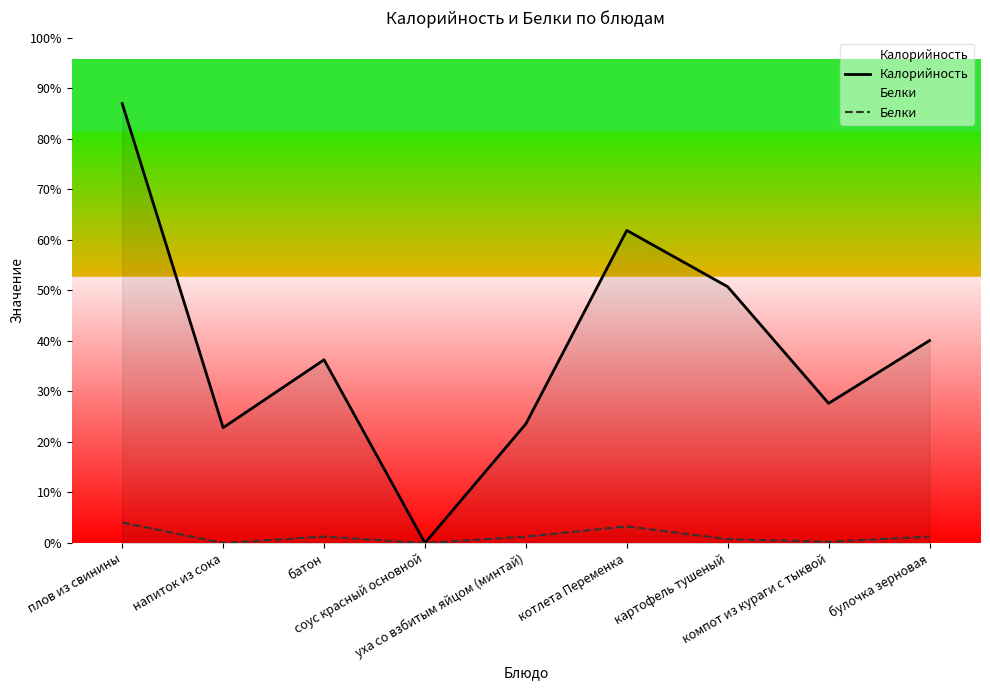

At which category does Белки reach its first local peak?

батон